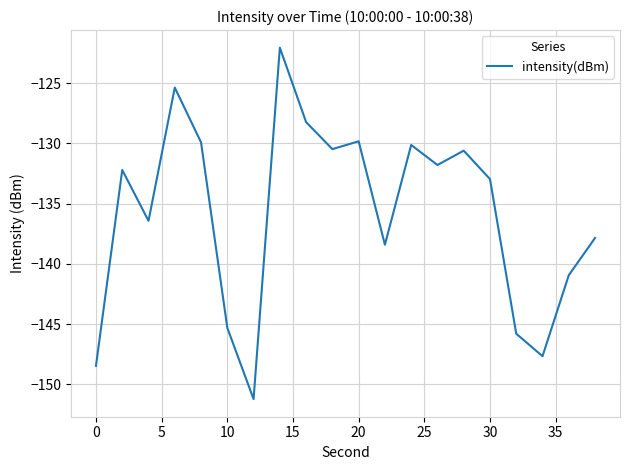

What is the difference between the maximum and minimum values?

29.2